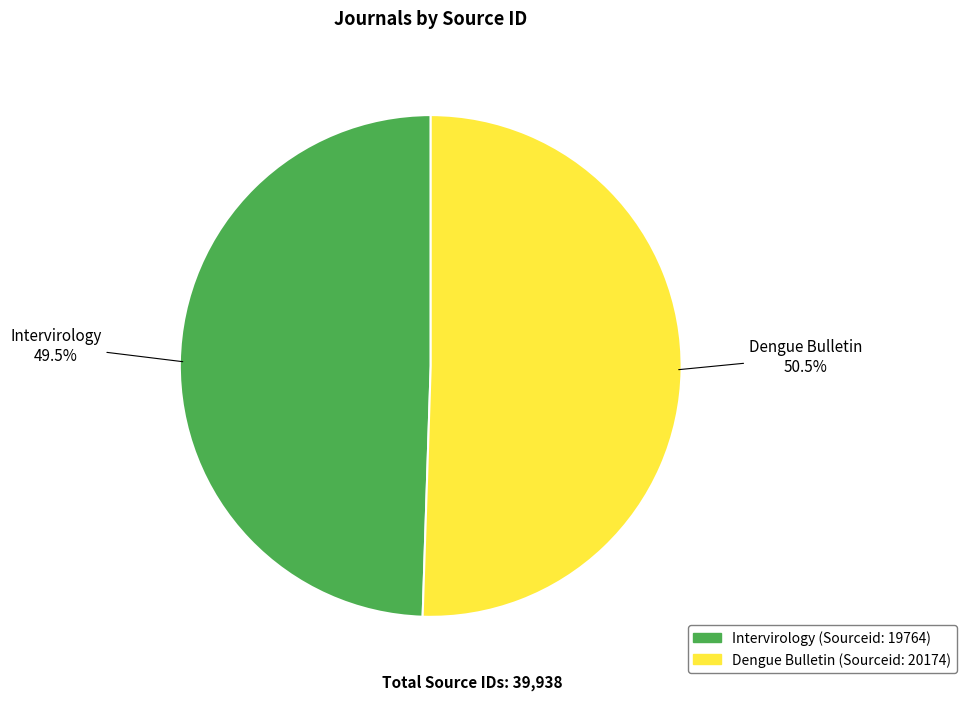

Which slice is the largest?

Dengue Bulletin